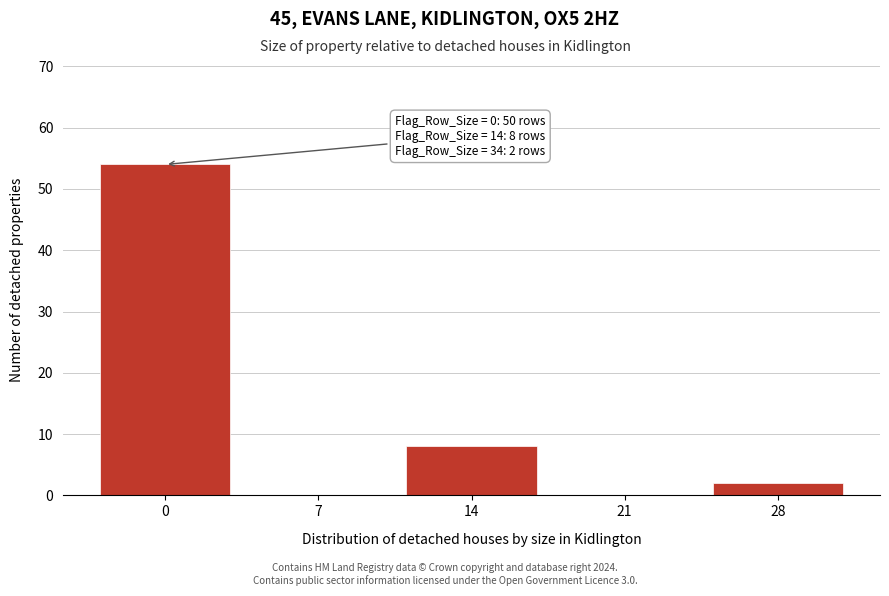

Reading right to left, transcribe all the data shown in this chart.

28=2	21=0	14=8	7=0	0=54